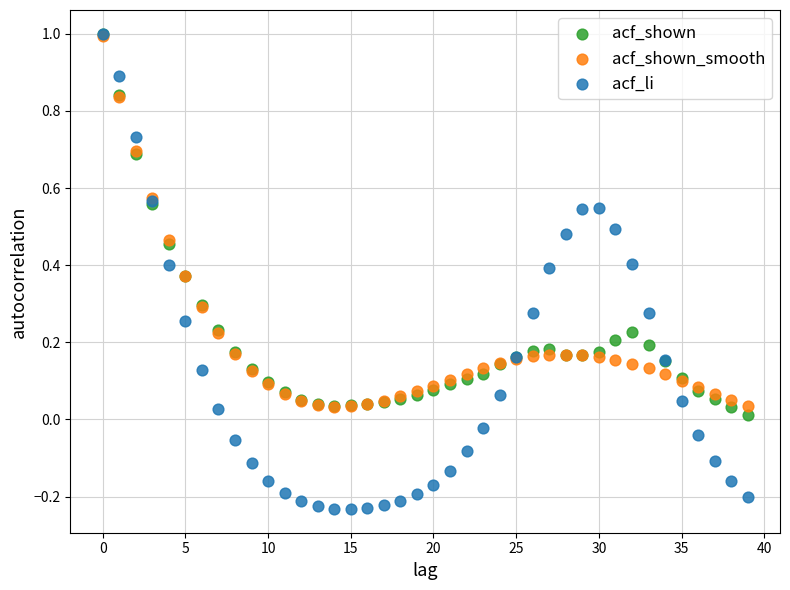

What are all the series names shown in the legend?

acf_shown, acf_shown_smooth, acf_li